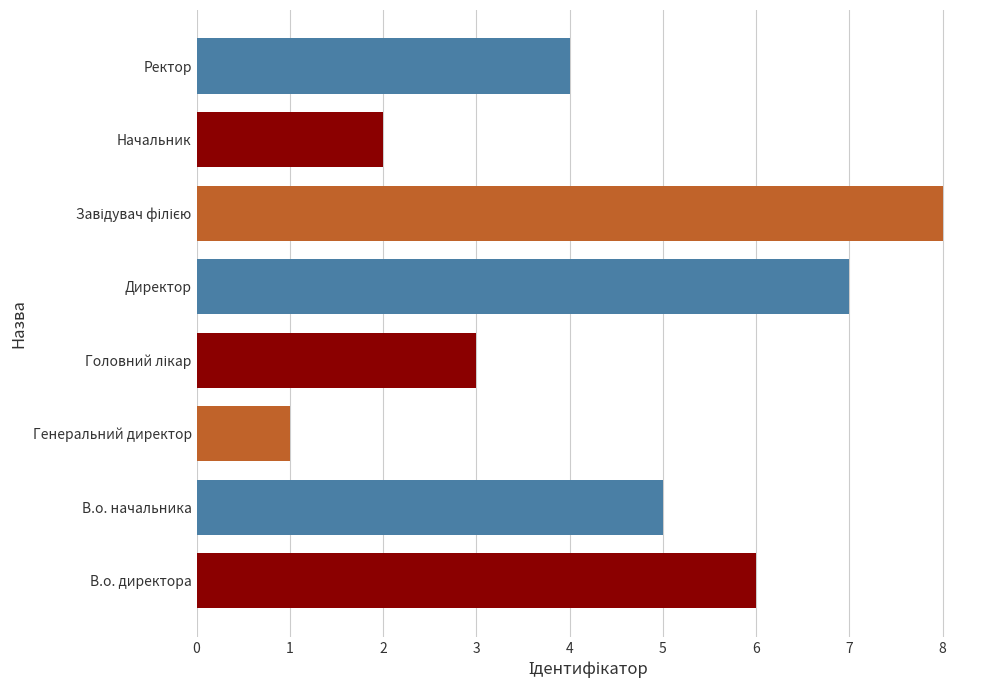

How many values are between 3 and 7?

5